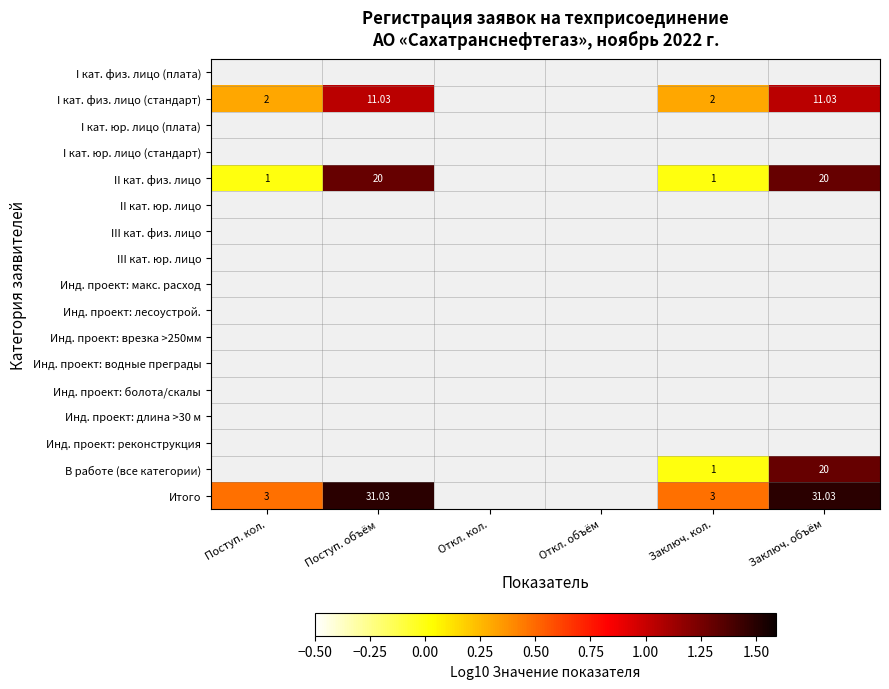

List the labels in order of I кат. физ. лицо (плата) value, smallest first.

Поступ. кол., Поступ. объём, Откл. кол., Откл. объём, Заключ. кол., Заключ. объём